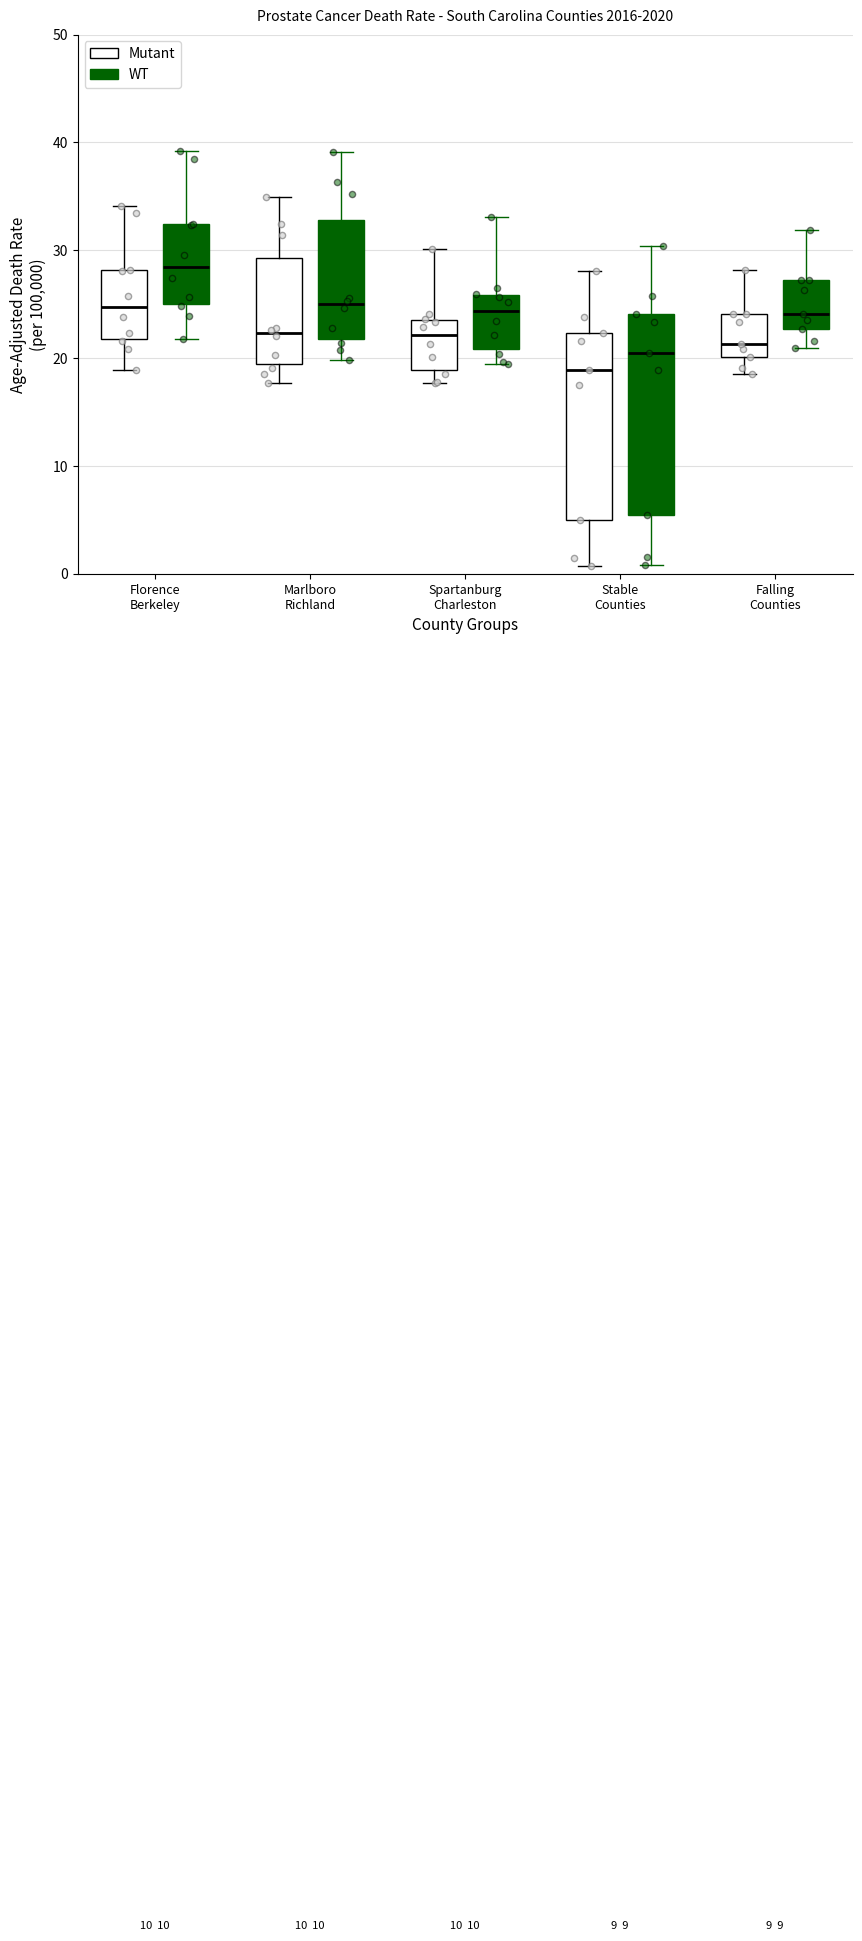

Reading left to right, transcribe this box plot: for each box, give where its median line is, the range the box spans, and where its two whiskers end, as read against the y-axis. The values are not printed on the chart, so give them approximately, as read against the axis.

Florence Berkeley (Mutant): median 25, box 22 to 28, whiskers 19 to 34
Florence Berkeley (WT): median 28, box 25 to 32, whiskers 22 to 39
Marlboro Richland (Mutant): median 22, box 19 to 29, whiskers 18 to 35
Marlboro Richland (WT): median 25, box 22 to 33, whiskers 20 to 39
Spartanburg Charleston (Mutant): median 22, box 19 to 24, whiskers 18 to 30
Spartanburg Charleston (WT): median 24, box 21 to 26, whiskers 19 to 33
Stable Counties (Mutant): median 19, box 5 to 22, whiskers 1 to 28
Stable Counties (WT): median 20, box 5 to 24, whiskers 1 to 30
Falling Counties (Mutant): median 21, box 20 to 24, whiskers 19 to 28
Falling Counties (WT): median 24, box 23 to 27, whiskers 21 to 32